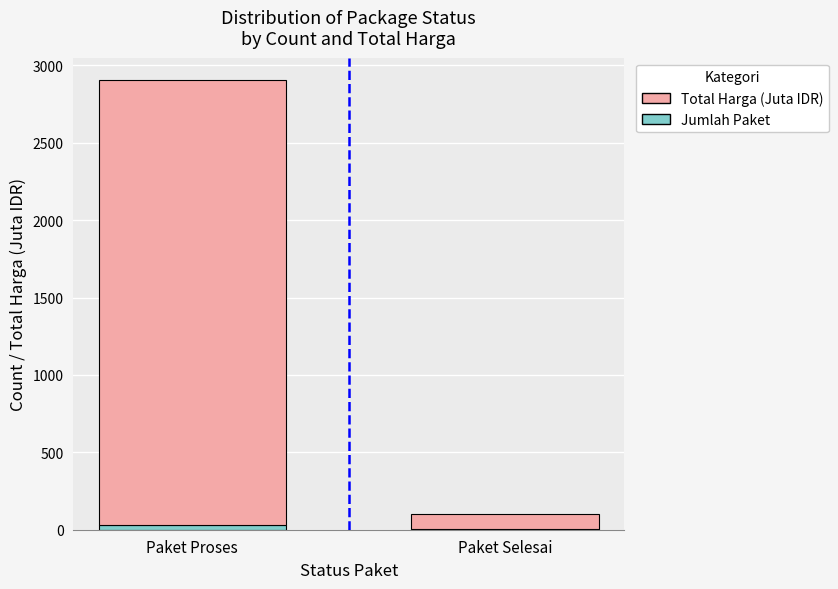

Reading left to right, transcribe the values for Jumlah Paket.

Paket Proses=32.0	Paket Selesai=7.0